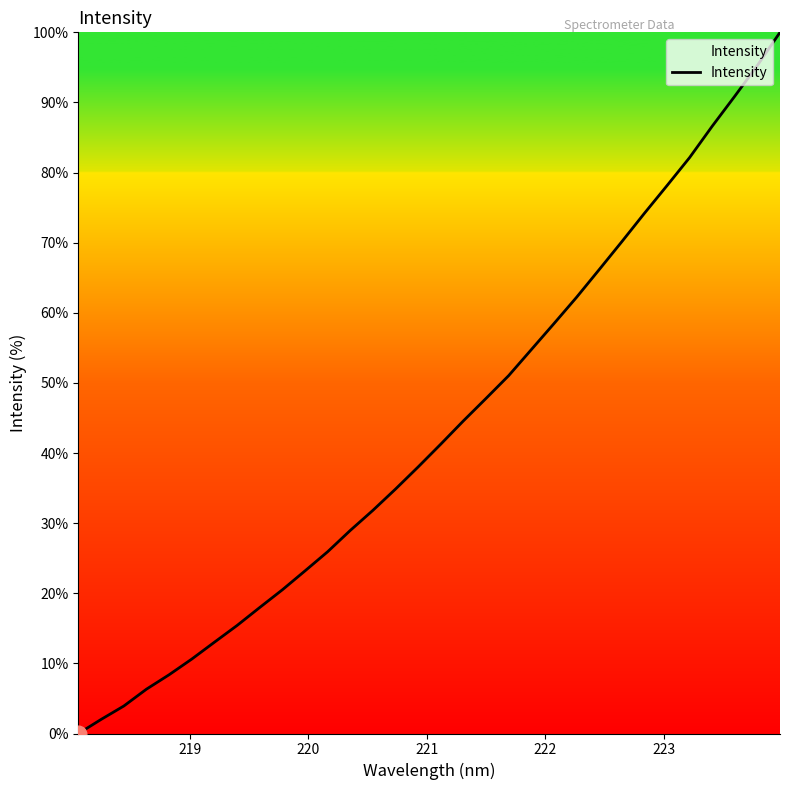

Count the number of data series in this chart.

1